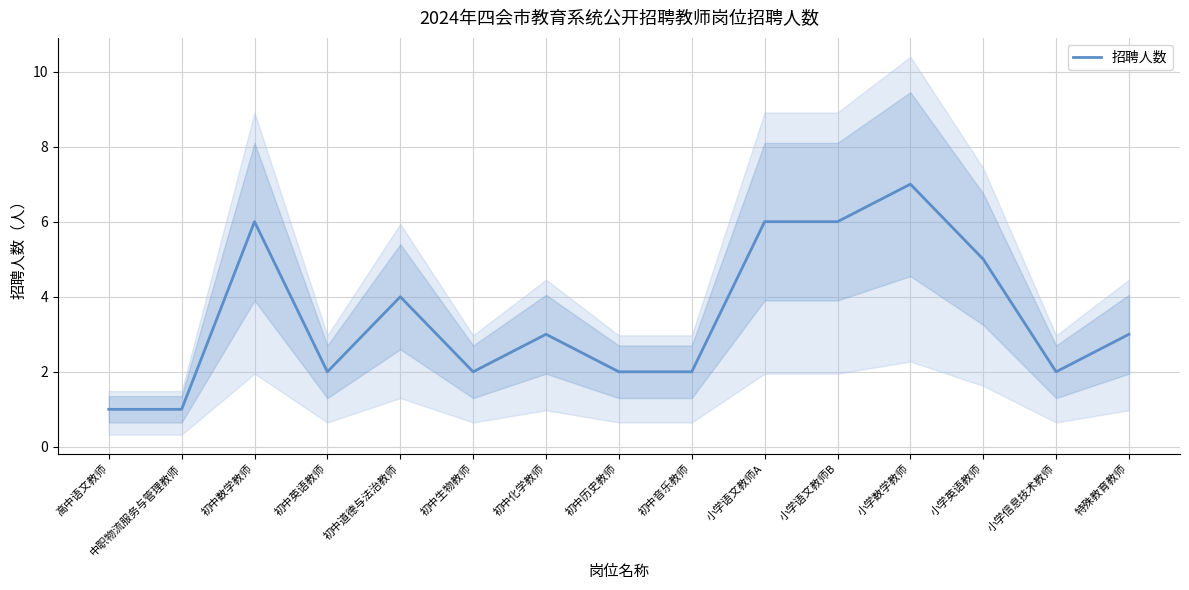

Reading right to left, extract all data points from this chart.

特殊教育教师=3	小学信息技术教师=2	小学英语教师=5	小学数学教师=7	小学语文教师B=6	小学语文教师A=6	初中音乐教师=2	初中历史教师=2	初中化学教师=3	初中生物教师=2	初中道德与法治教师=4	初中英语教师=2	初中数学教师=6	中职物流服务与管理教师=1	高中语文教师=1